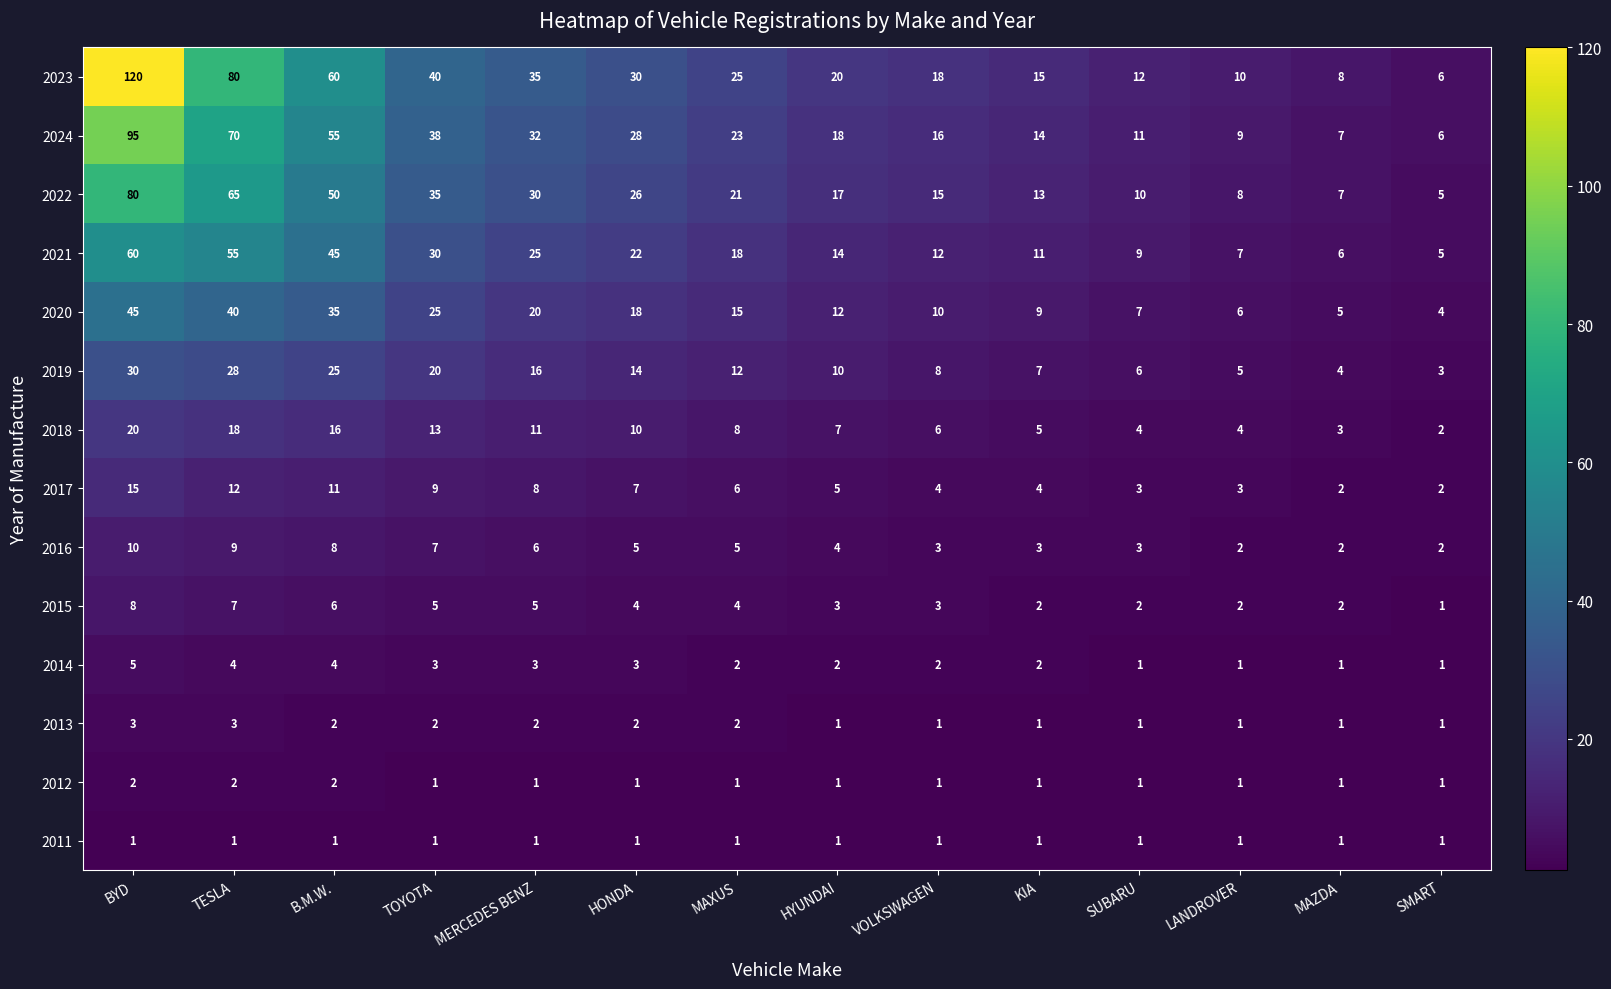

What is the total value across all series at SUBARU?

71